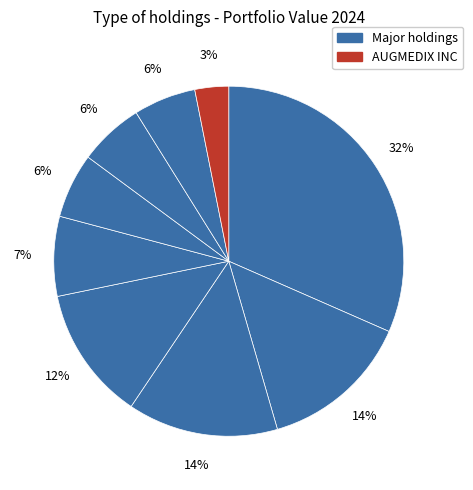

How many slices are in this pie chart?

9